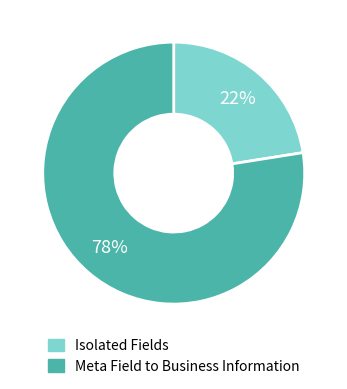

To the nearest percent, what is the average slice percentage?

50%